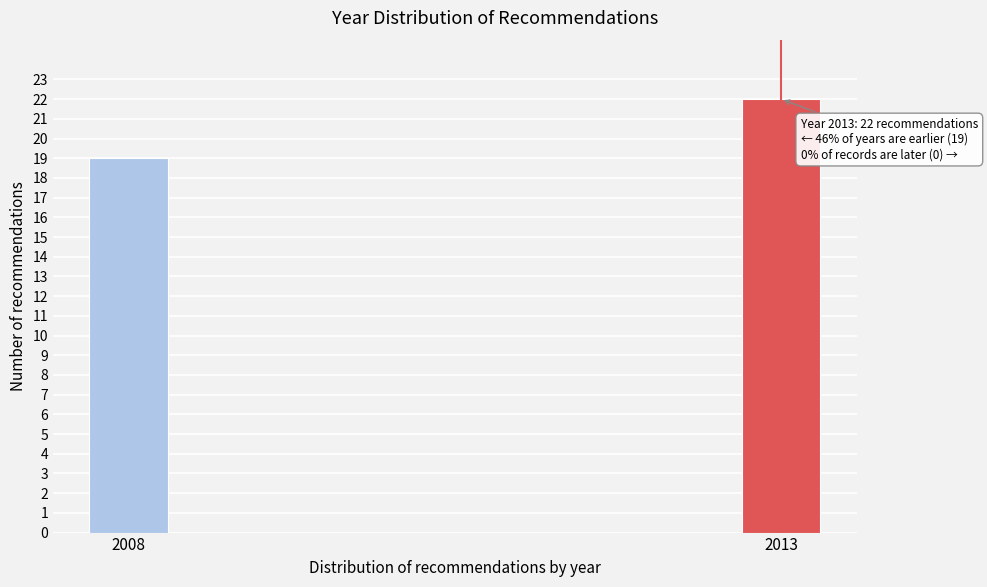

Reading left to right, transcribe all the data shown in this chart.

2008=19	2013=22